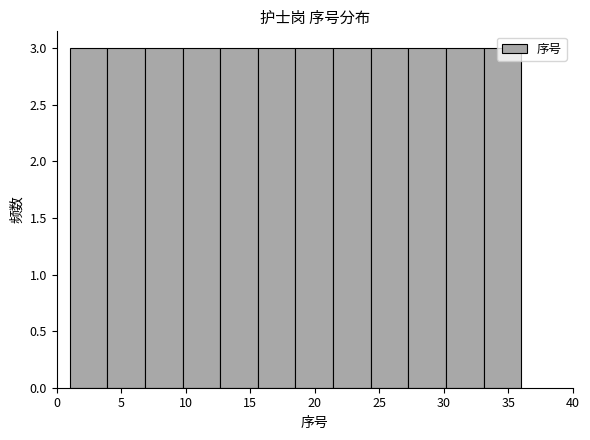

Reading left to right, transcribe this chart: for each bar, give the range it covers on the x-axis and its height. Neither the bar edges nor the heights are printed on the chart, so give them approximately, as read against the axes.

1.0 to 4.0: 3
4.0 to 7.0: 3
7.0 to 10.0: 3
10.0 to 12.5: 3
12.5 to 15.5: 3
15.5 to 18.5: 3
18.5 to 21.5: 3
21.5 to 24.5: 3
24.5 to 27.5: 3
27.5 to 30.0: 3
30.0 to 33.0: 3
33.0 to 36.0: 3